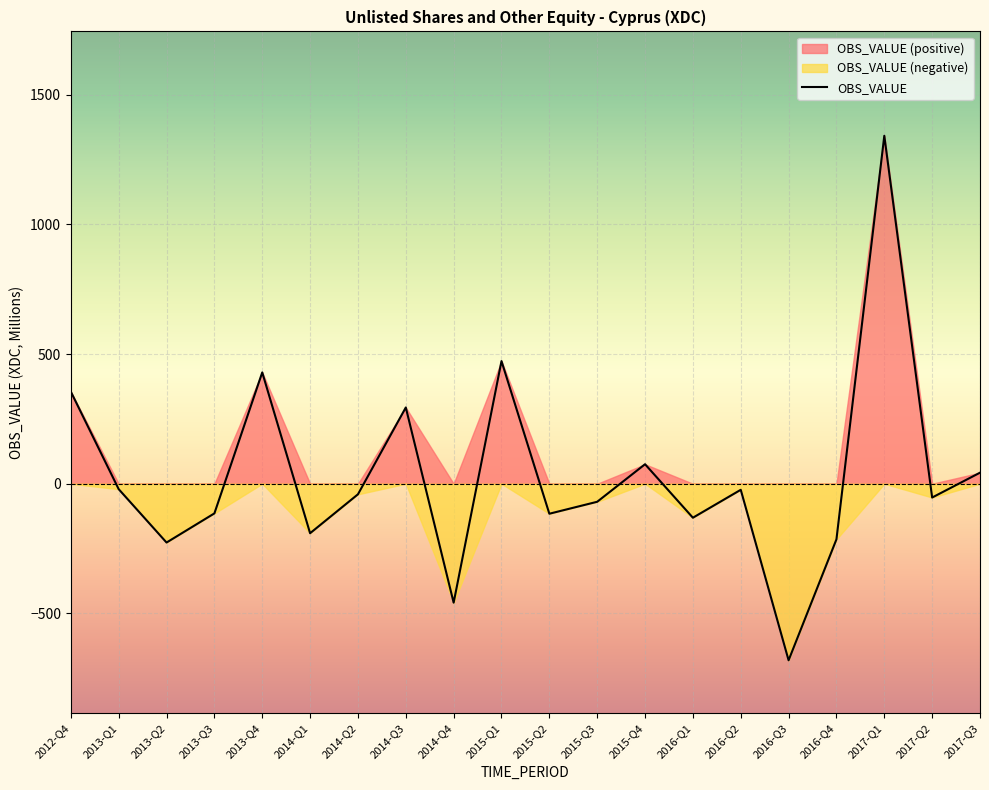

What is the label of the 6th point from the left?

2014-Q1